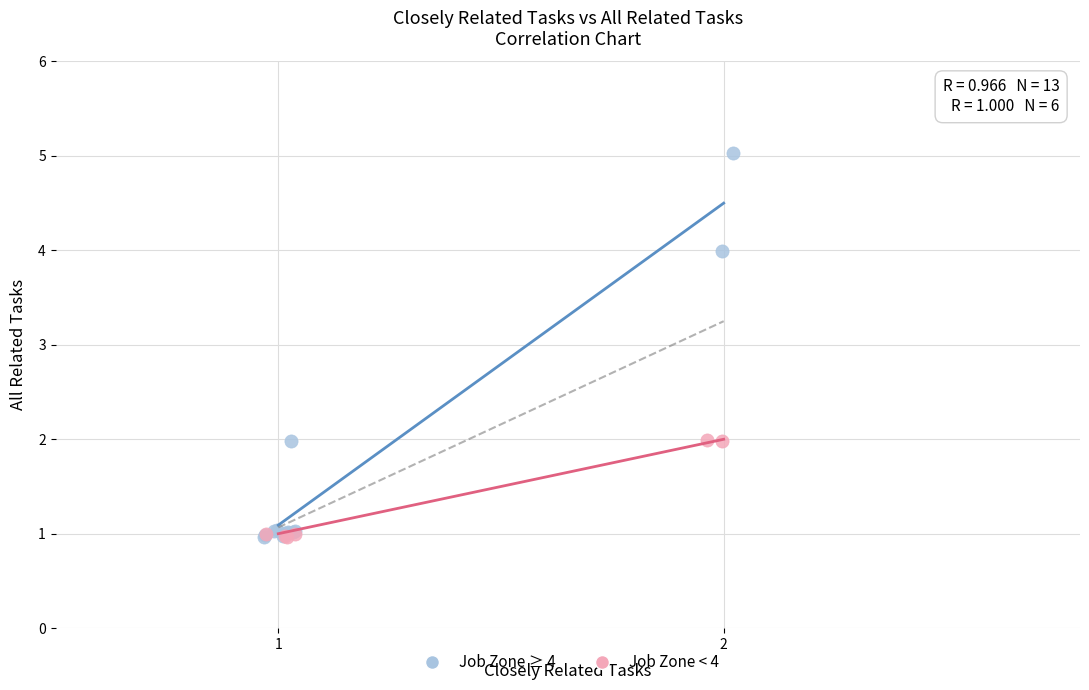

Which series has the largest Y range (max minus min)?

Job Zone ≥ 4